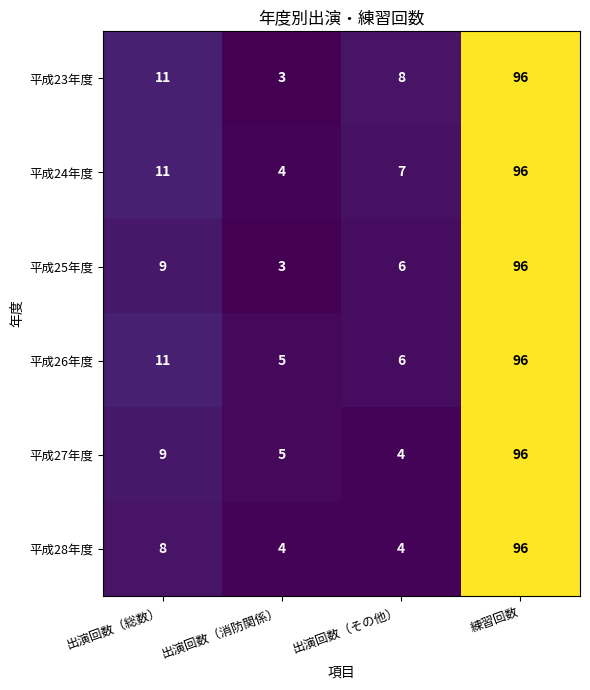

Which label corresponds to the largest value in the chart?

練習回数